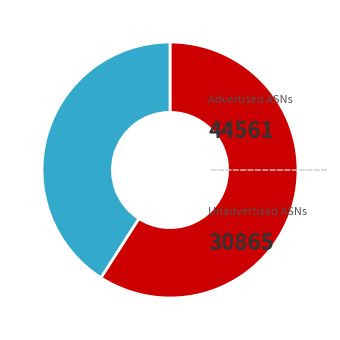

To the nearest percent, what portion does Advertised ASNs represent?

59%